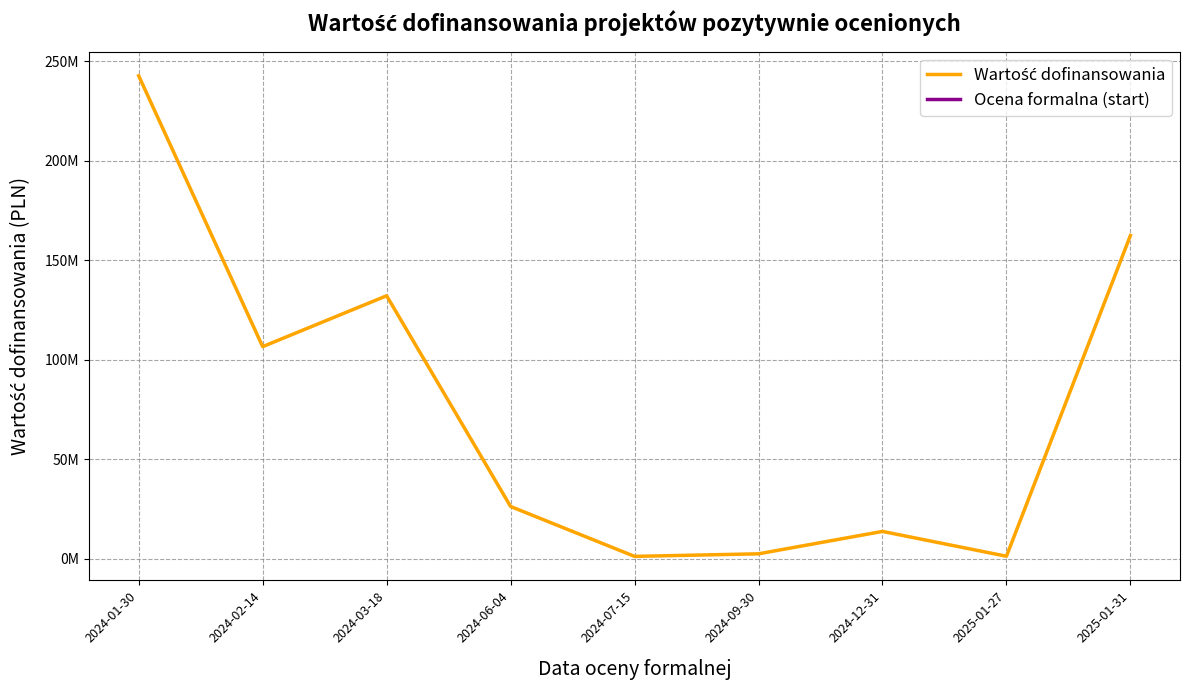

How many categories are shown in the chart?

9